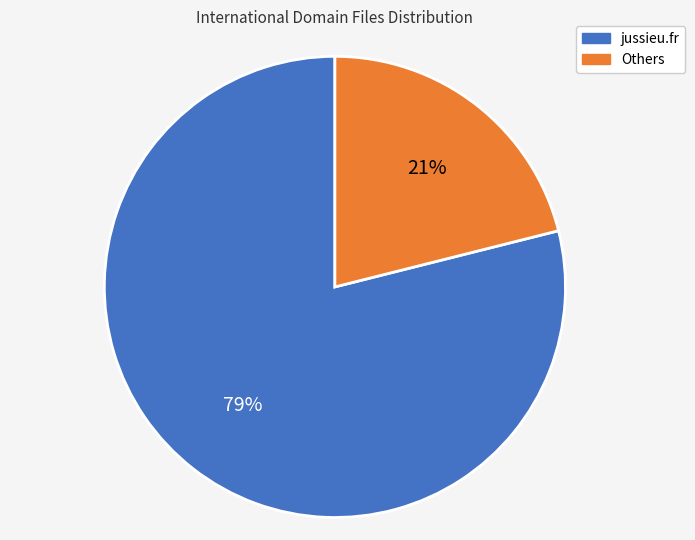

Is it true that Others is 21% of the pie?

True